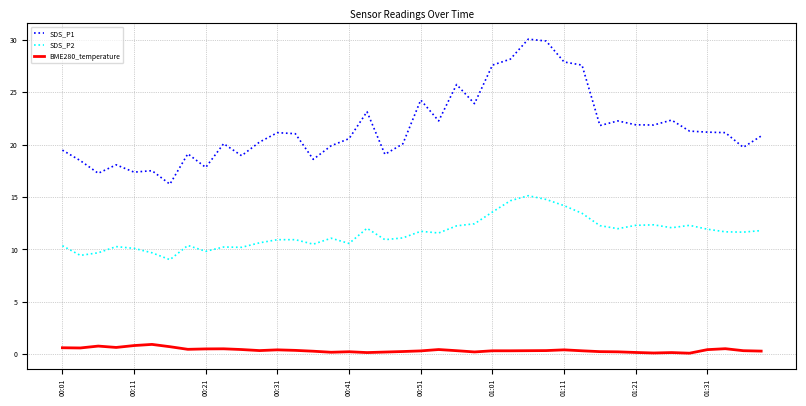

Does the chart display data point markers on the line(s)?

No